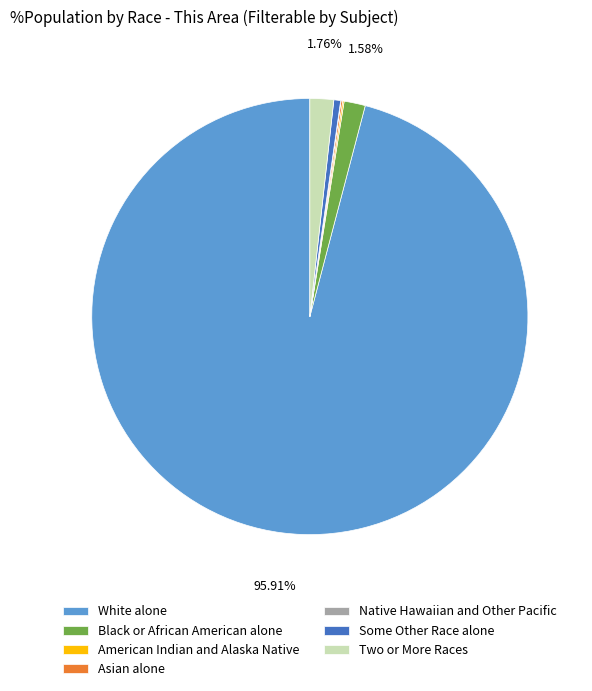

Between Black or African American alone and White alone, which is larger?

White alone